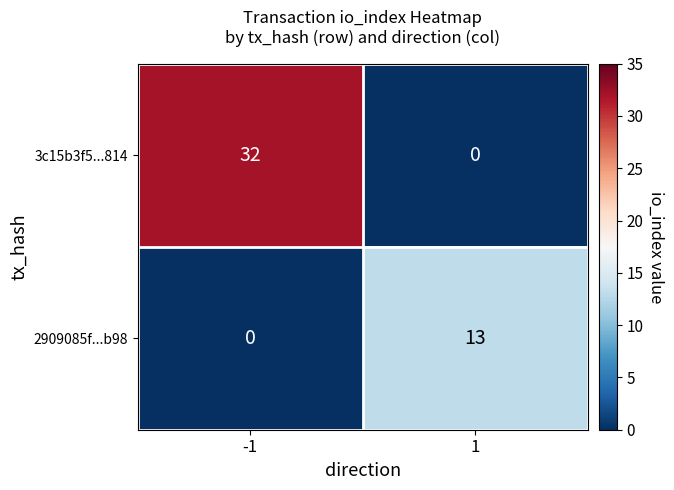

Reading left to right, transcribe all the data shown in this chart.

3c15b3f5...814: -1=32	1=0
2909085f...b98: -1=0	1=13